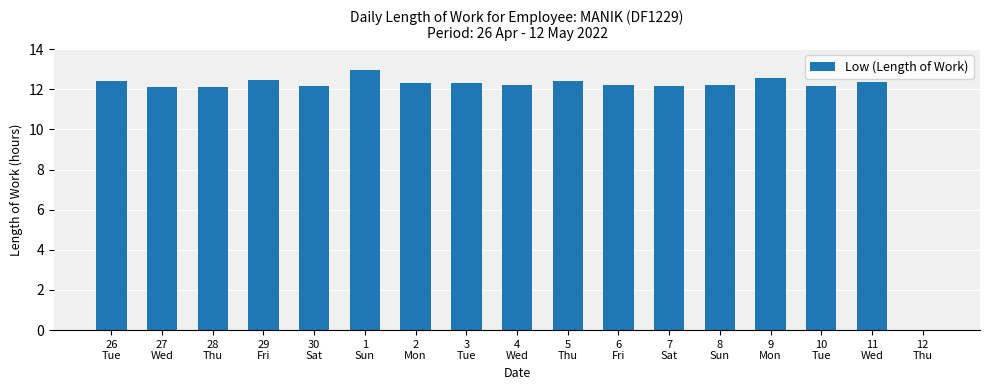

What is the greatest value displayed?

12.9